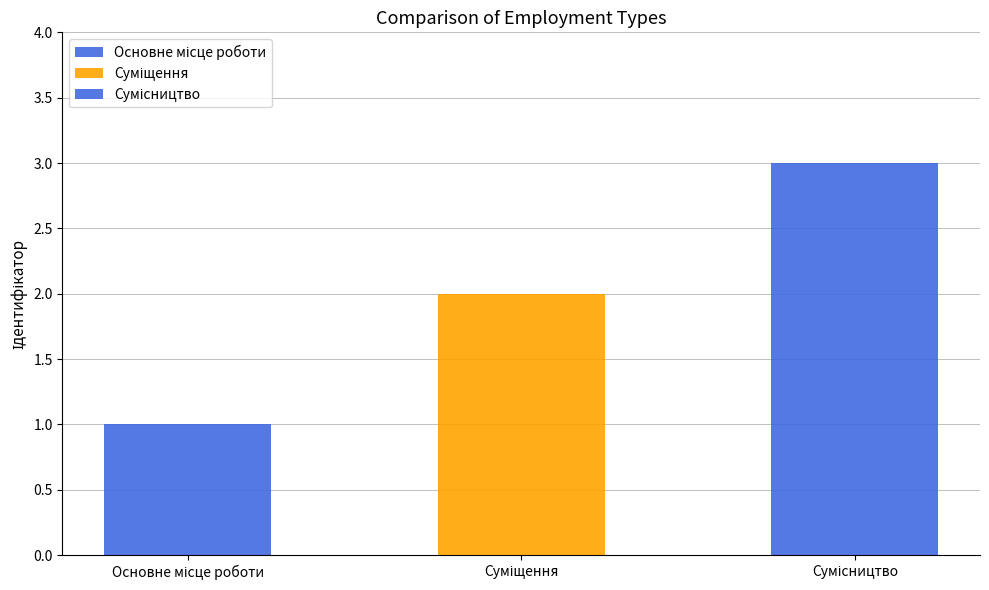

How many values are below 2?

1